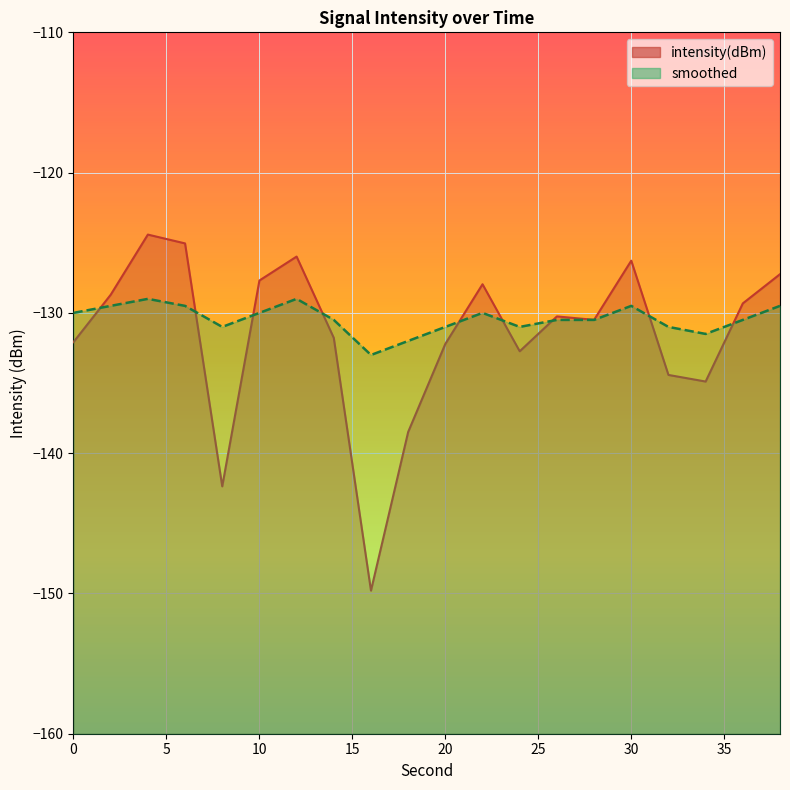

How many lines are shown in the chart?

2